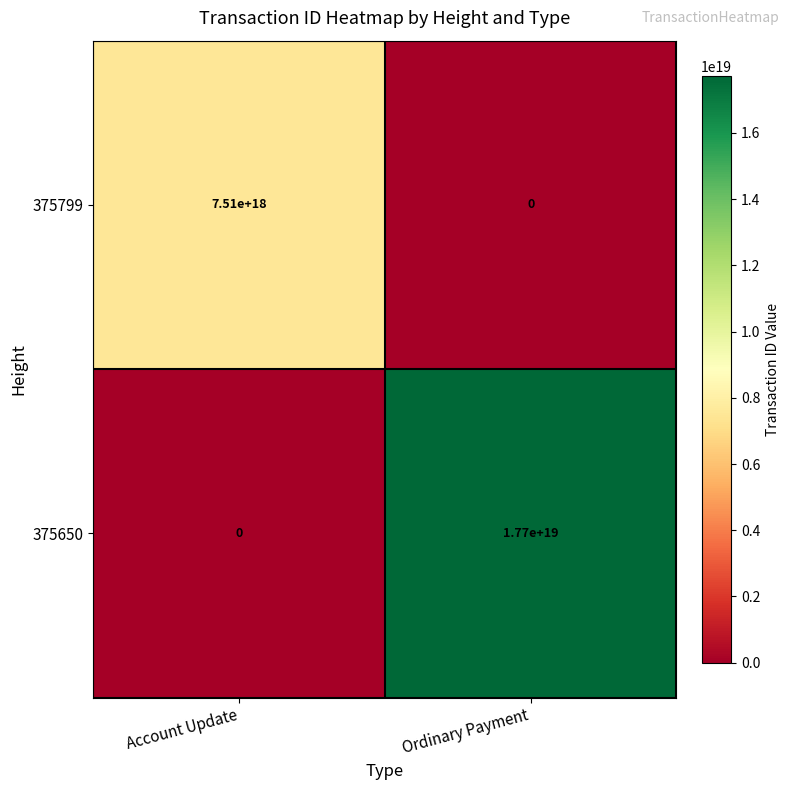

How many series are shown in this chart?

2